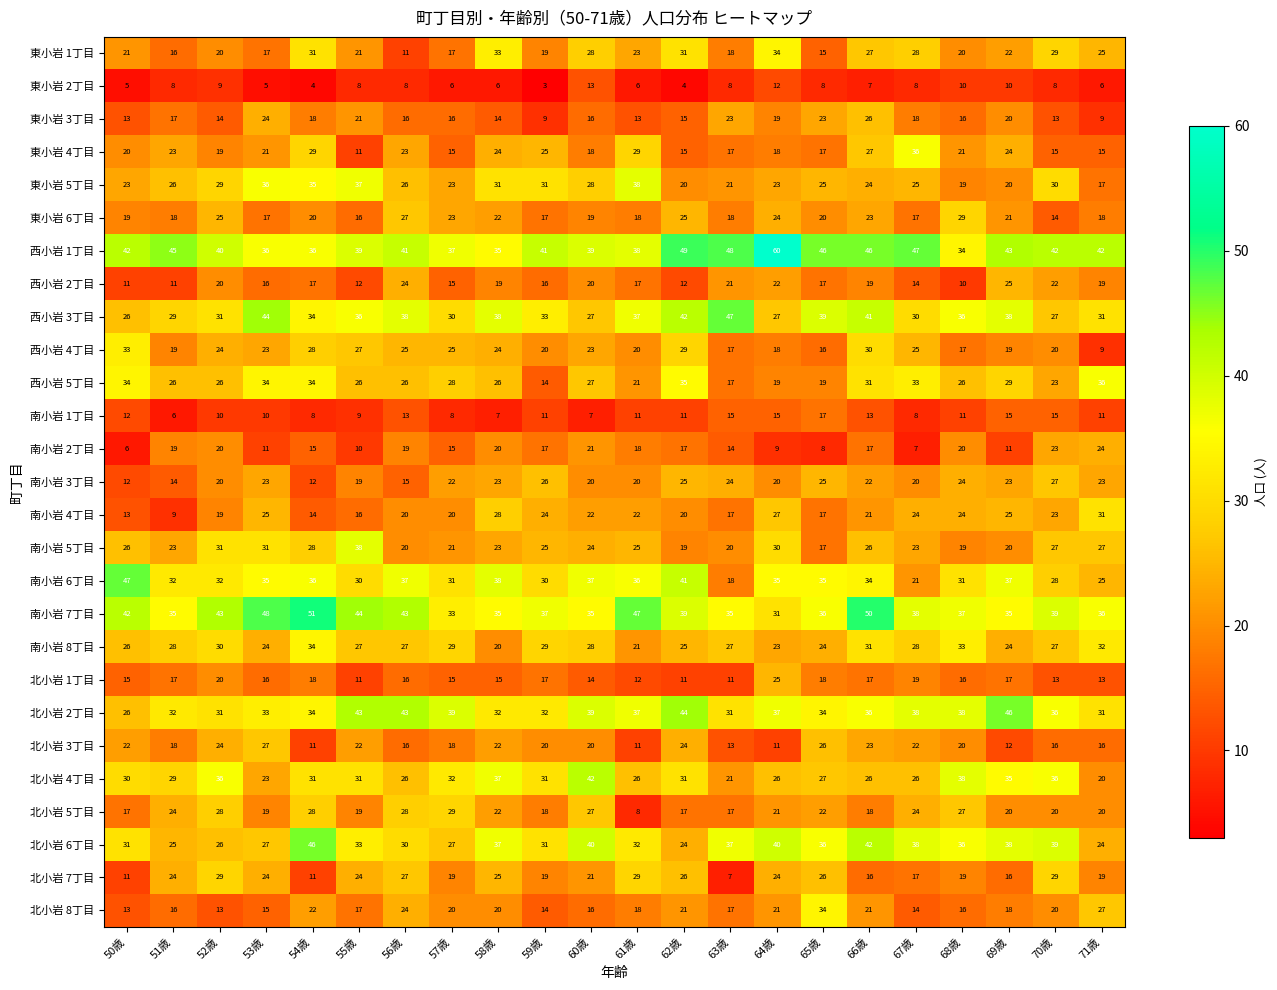

Which series has the largest total across all categories?

西小岩 1丁目